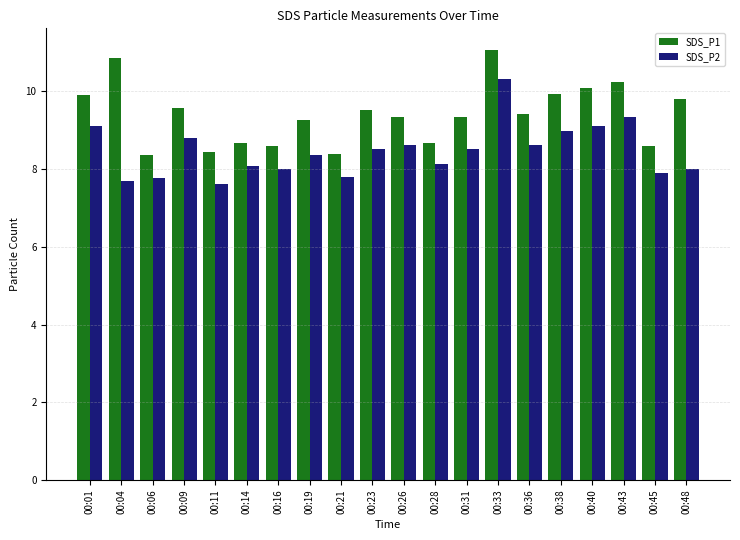

Which category has the highest value in the SDS_P1 series?

00:33